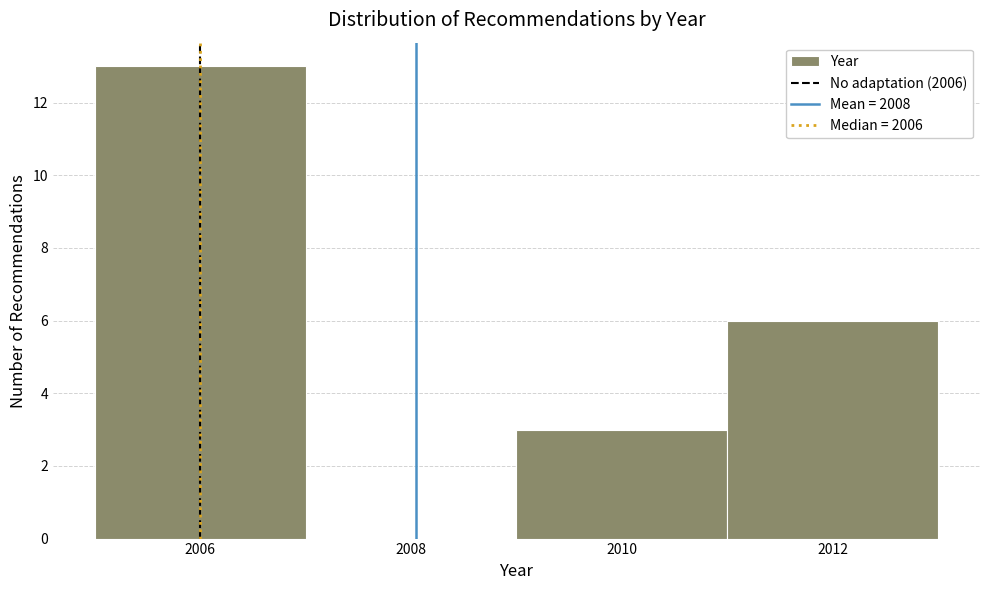

Reading left to right, transcribe this chart: for each bar, give the range it covers on the x-axis and its height. The values are not printed on the chart, so give them approximately, as read against the axis.

2005 to 2007: 13
2007 to 2009: 0
2009 to 2011: 3
2011 to 2013: 6